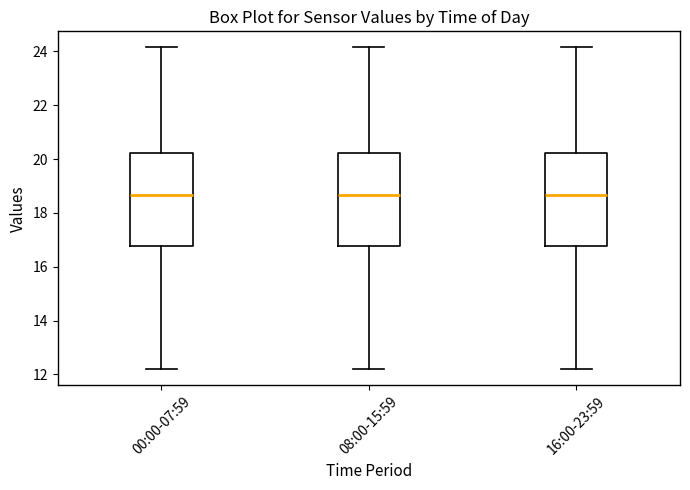

Reading left to right, read every box against the y-axis: the position of its median line, the range the box covers, and the ends of its whiskers. The values are not printed on the chart, so give them approximately, as read against the axis.

00:00-07:59: median 18.6, box 16.8 to 20.2, whiskers 12.2 to 24.2
08:00-15:59: median 18.6, box 16.8 to 20.2, whiskers 12.2 to 24.2
16:00-23:59: median 18.6, box 16.8 to 20.2, whiskers 12.2 to 24.2